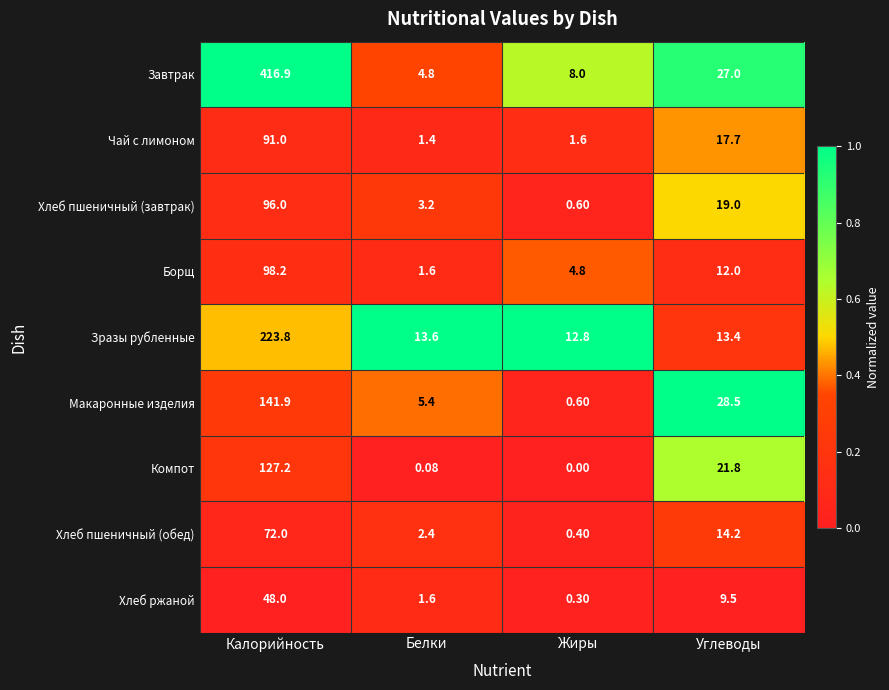

Where does the Зразы рубленные series first go above 13?

Калорийность